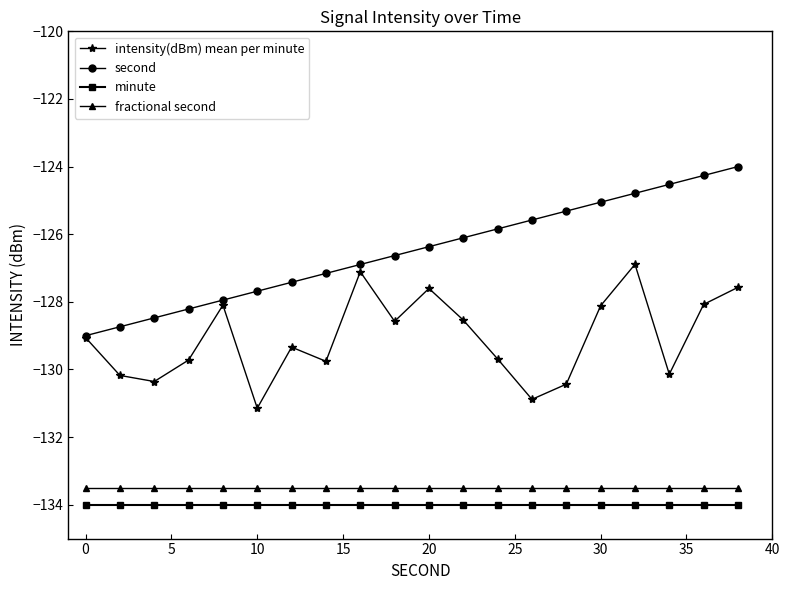

What is the average value of the minute series?

-134.0